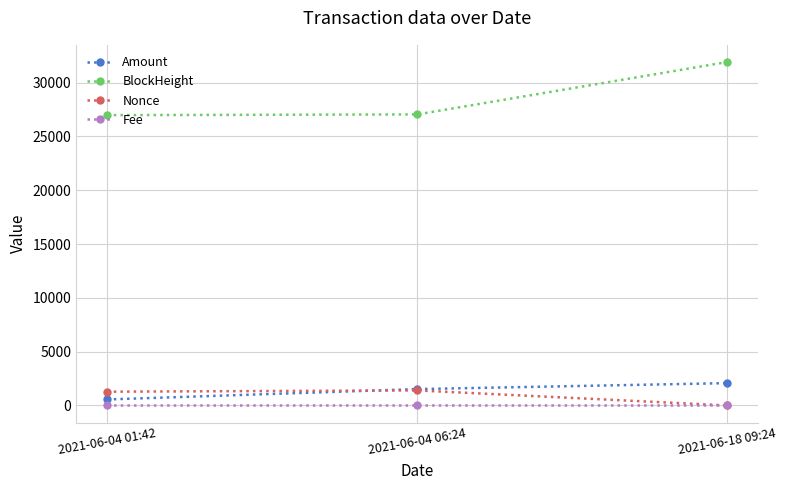

How many lines are shown in the chart?

4